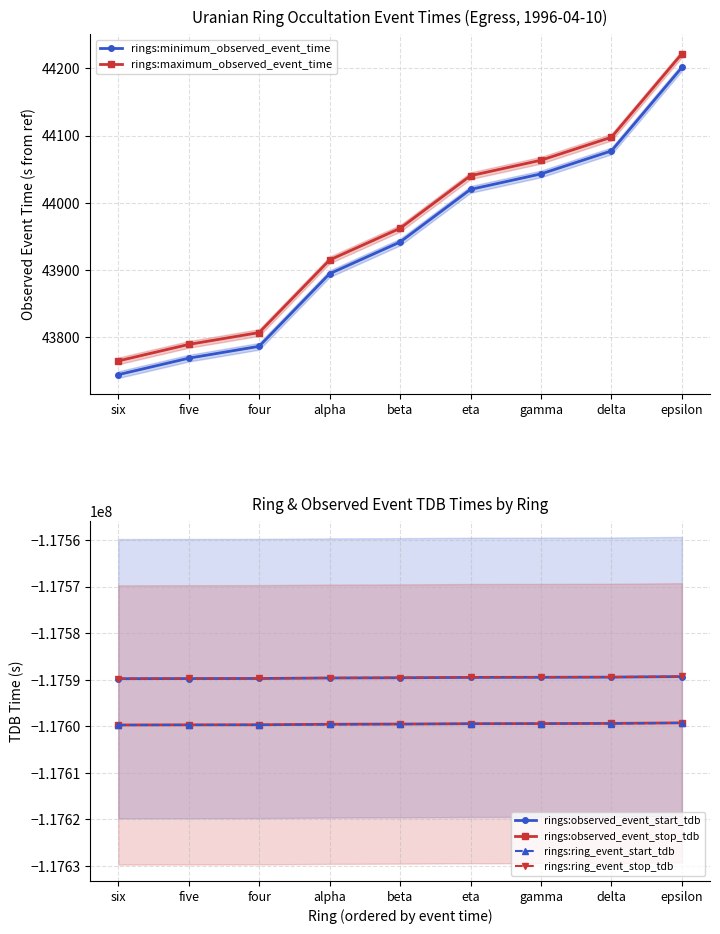

Reading left to right, list all the values displayed in this chart.

rings:minimum_observed_event_time: six=43743.9	five=43768.5	four=43786.2	alpha=43894.2	beta=43941.4	eta=44019.8	gamma=44042.9	delta=44077.1	epsilon=44201.5
rings:maximum_observed_event_time: six=43764.4	five=43789.0	four=43806.6	alpha=43914.7	beta=43961.8	eta=44040.2	gamma=44063.2	delta=44097.5	epsilon=44221.8
rings:observed_event_start_tdb: six=-117589793.9	five=-117589769.3	four=-117589751.7	alpha=-117589643.6	beta=-117589596.4	eta=-117589518.0	gamma=-117589495.0	delta=-117589460.7	epsilon=-117589336.3
rings:observed_event_stop_tdb: six=-117599737.4	five=-117599712.8	four=-117599695.1	alpha=-117599587.1	beta=-117599539.9	eta=-117599461.6	gamma=-117599438.5	delta=-117599404.3	epsilon=-117599279.9
rings:ring_event_start_tdb: six=-117599757.8	five=-117599733.3	four=-117599715.6	alpha=-117599607.5	beta=-117599560.3	eta=-117599482.0	gamma=-117599458.9	delta=-117599424.6	epsilon=-117599300.2
rings:ring_event_stop_tdb: six=-117589773.4	five=-117589748.9	four=-117589731.2	alpha=-117589623.1	beta=-117589576.0	eta=-117589497.7	gamma=-117589474.6	delta=-117589440.4	epsilon=-117589316.0